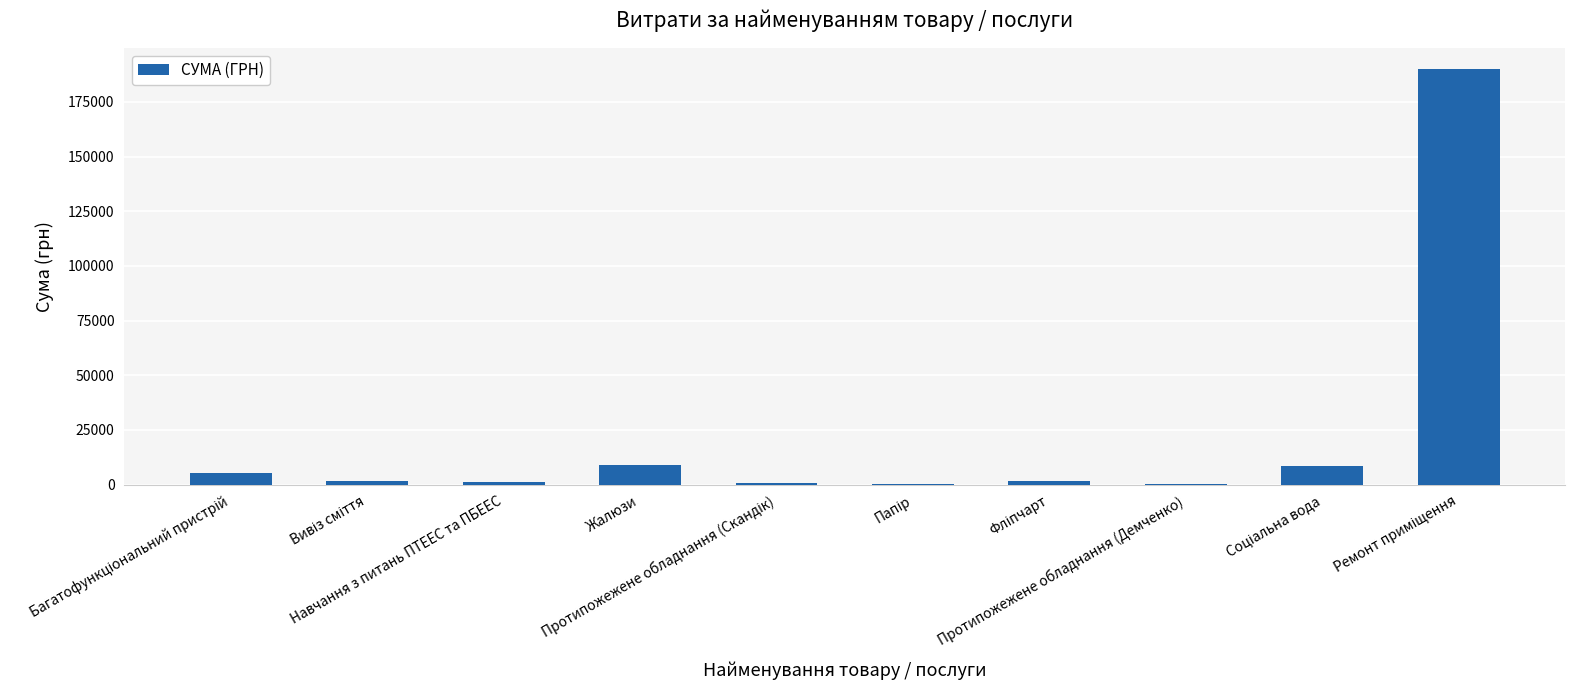

What is the sum of all values?

218179.8